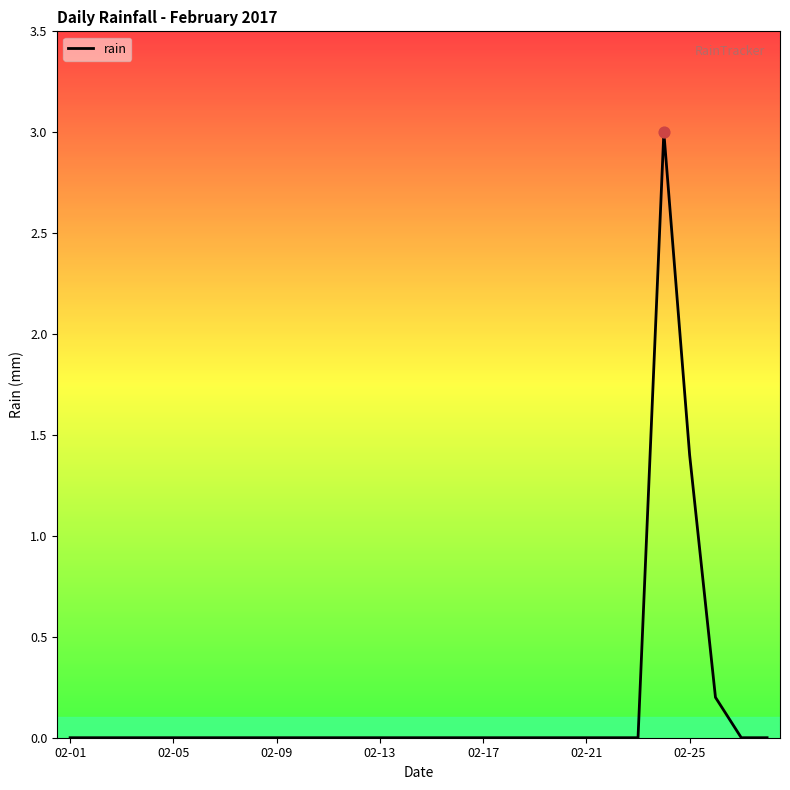

What is the difference between the maximum and minimum values?

3.0